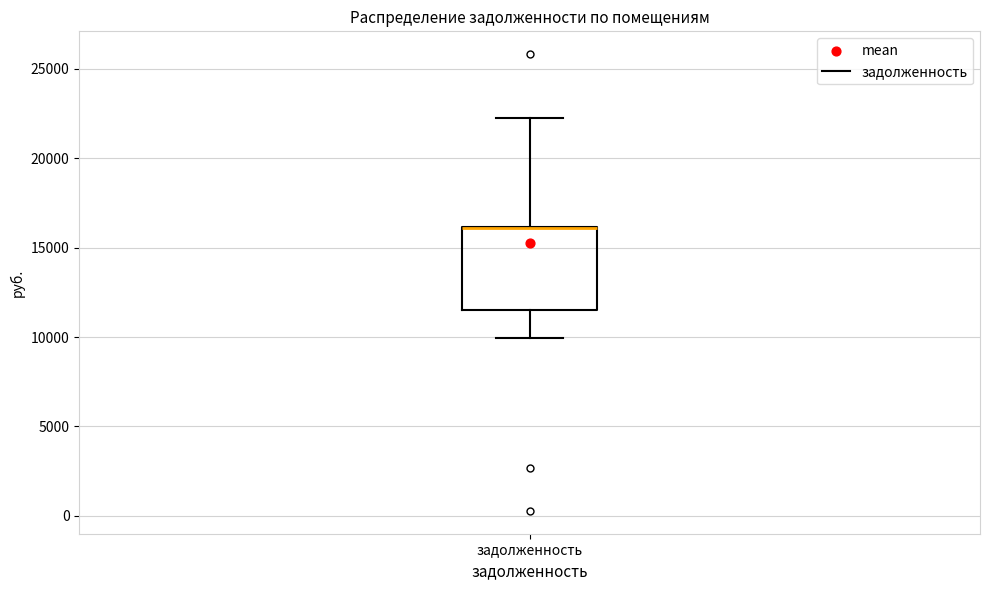

Read this box plot against the y-axis: the position of the median line, the range covered by the box, and the ends of both whiskers. The values are not printed on the chart, so give them approximately, as read against the axis.

median 16000 (drawn on the box's upper edge), box 11500 to 16000, whiskers 10000 to 22500